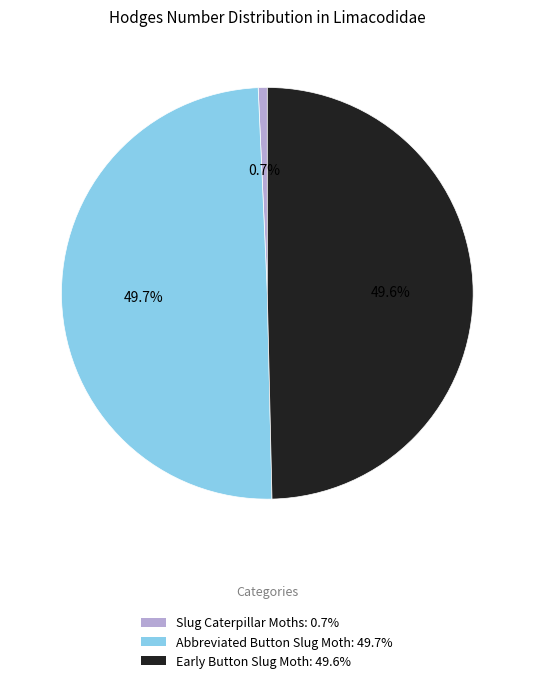

What percentage is the Abbreviated Button Slug Moth slice, to the nearest percent?

50%